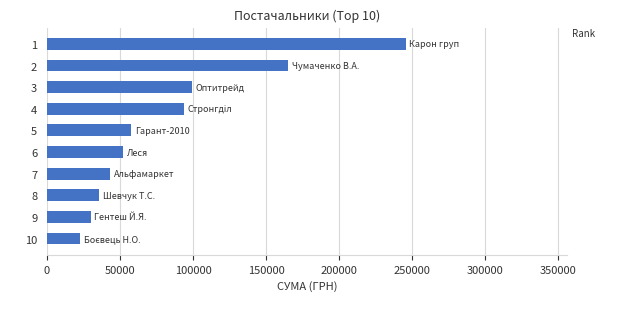

What is the smallest value displayed?

22614.3